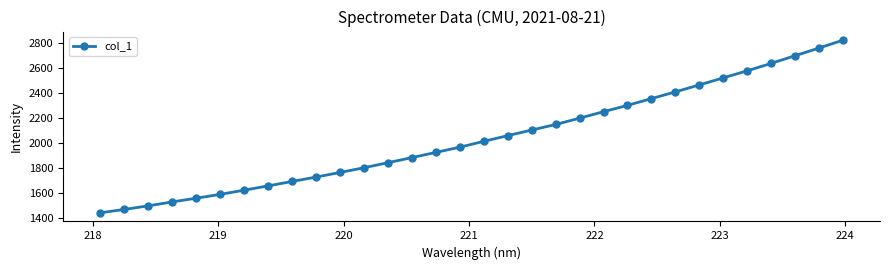

Is this an area chart (filled region under the line)?

No